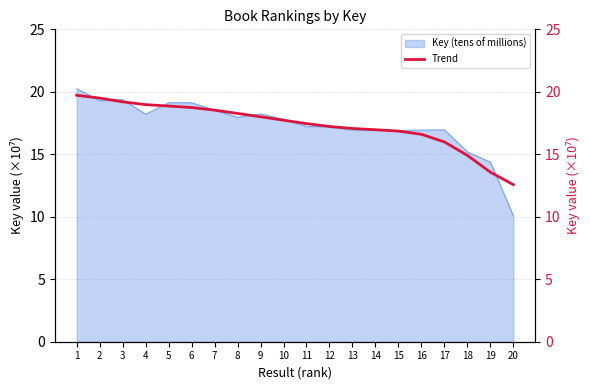

What is the value of the 2nd point from the left?

19.5